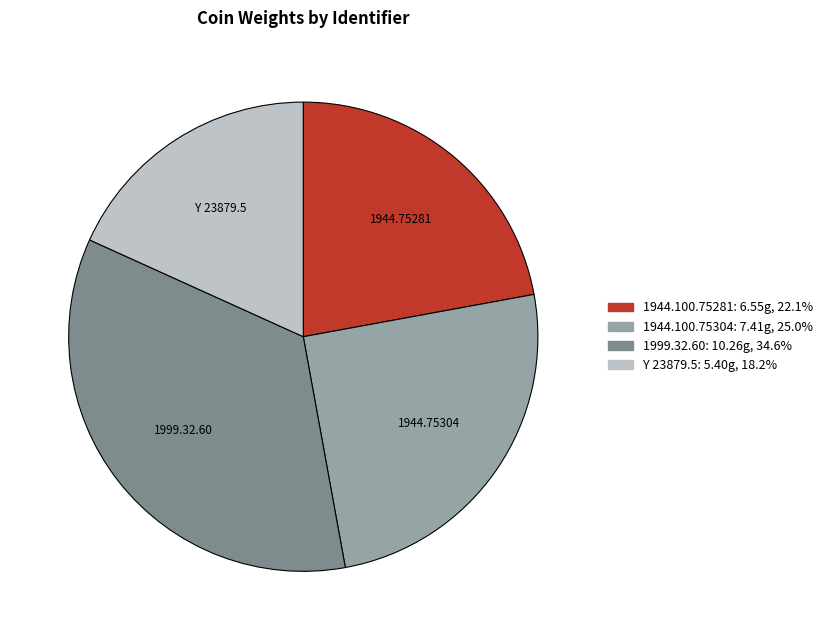

Does any single category account for the majority?

No